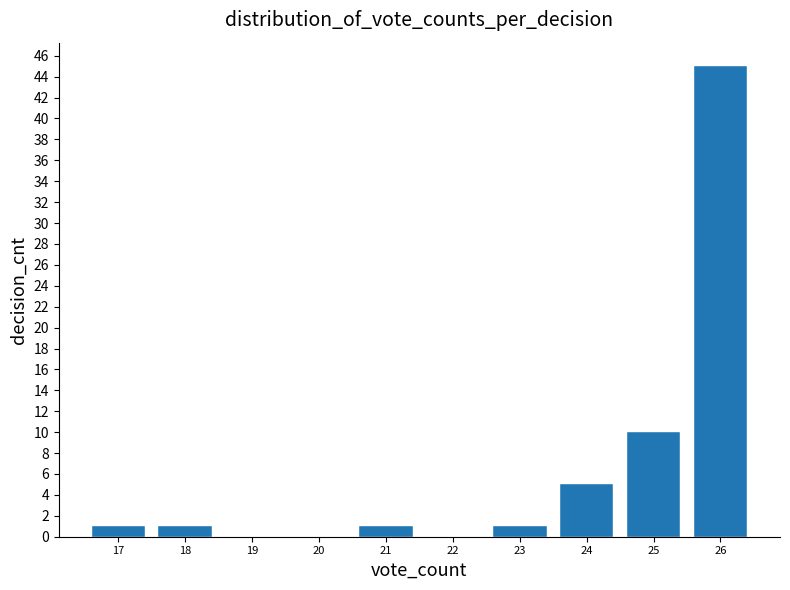

Which range on the x-axis has the tallest bar?

25.5 to 26.5